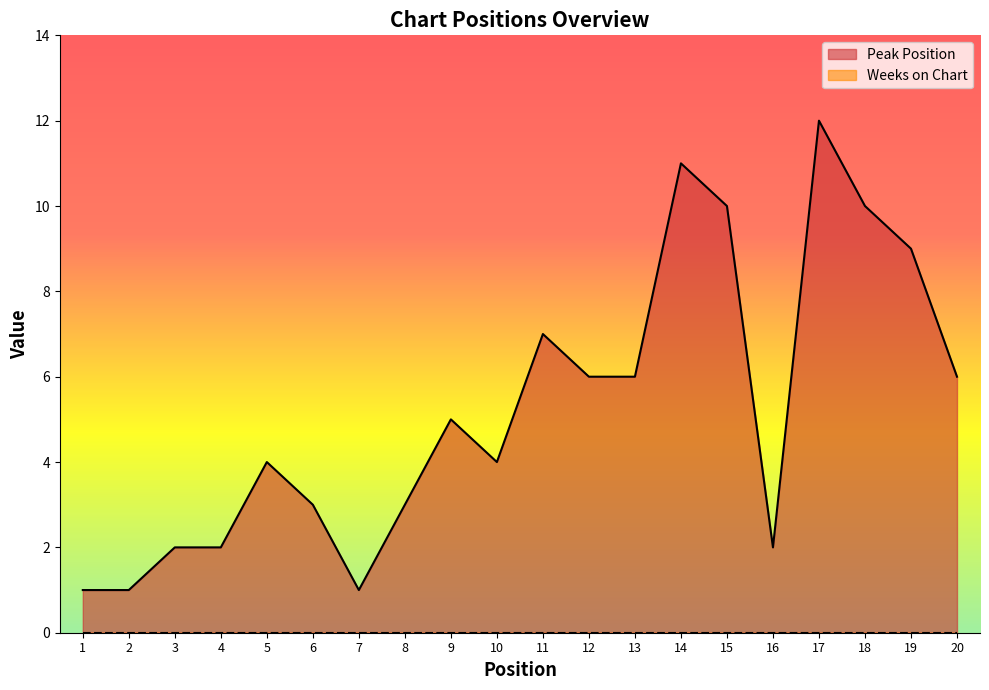

The value at 4 is 1. True or false?

False